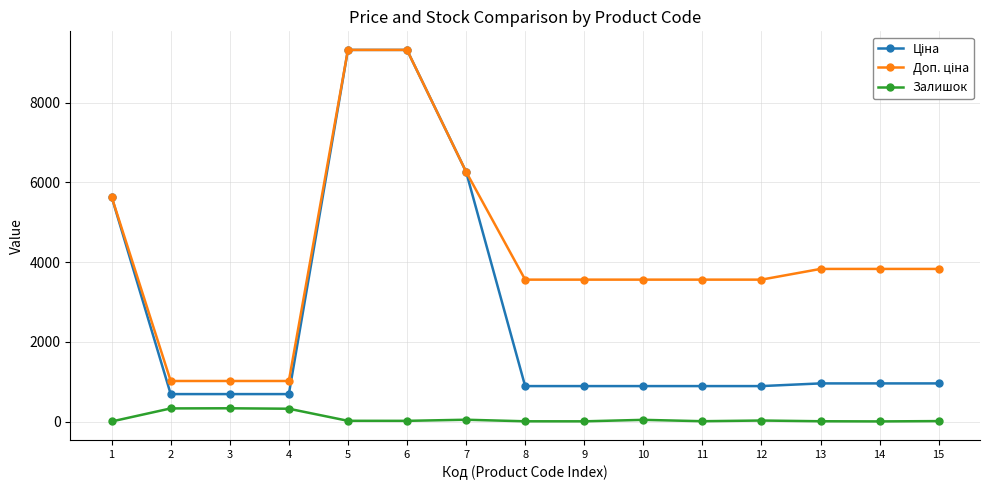

What is the value of the Залишок point at the 2nd from the left?

330.0